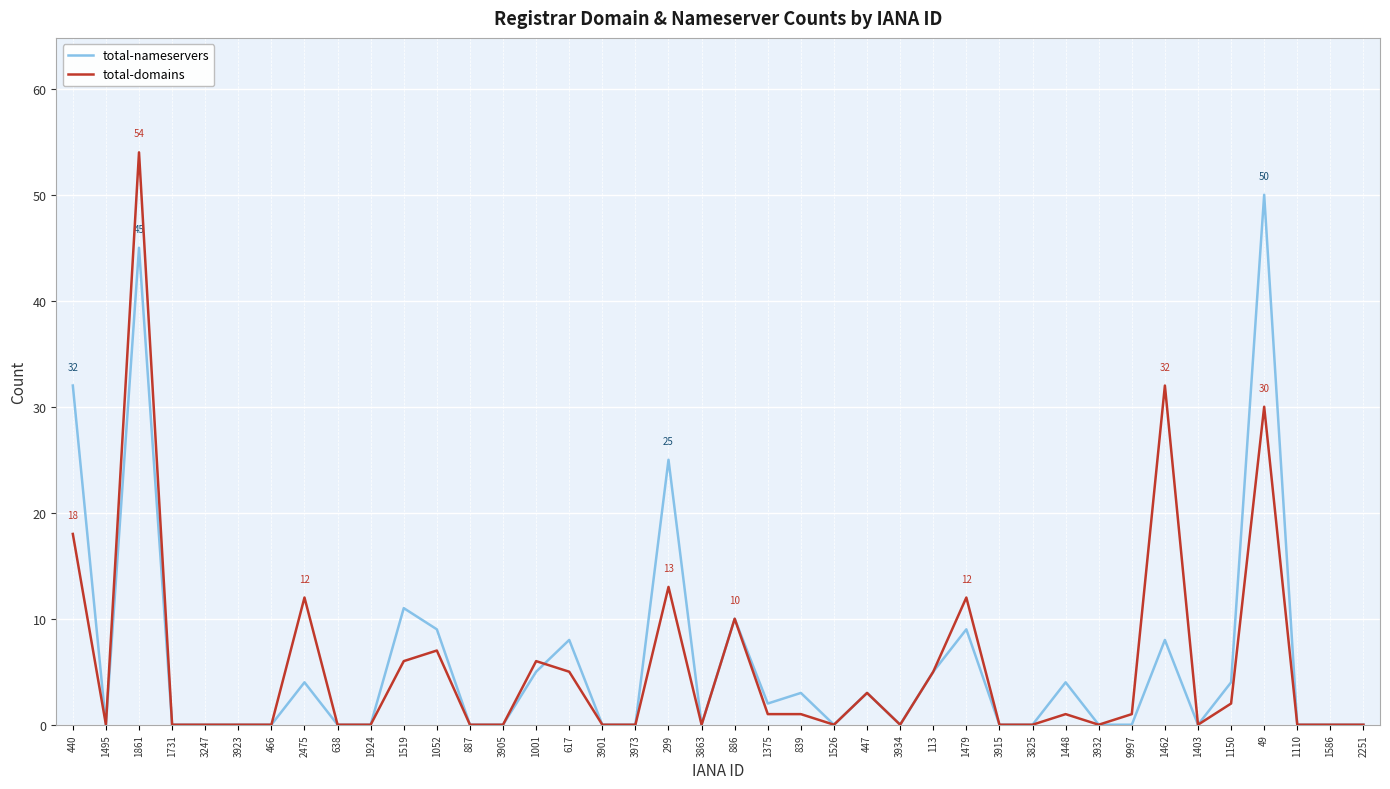

Reading left to right, extract all data points from this chart.

total-nameservers: 32	0	45	0	0	0	0	4	0	0	11	9	0	0	5	8	0	0	25	0	10	2	3	0	3	0	5	9	0	0	4	0	0	8	0	4	50	0	0	0
total-domains: 18	0	54	0	0	0	0	12	0	0	6	7	0	0	6	5	0	0	13	0	10	1	1	0	3	0	5	12	0	0	1	0	1	32	0	2	30	0	0	0